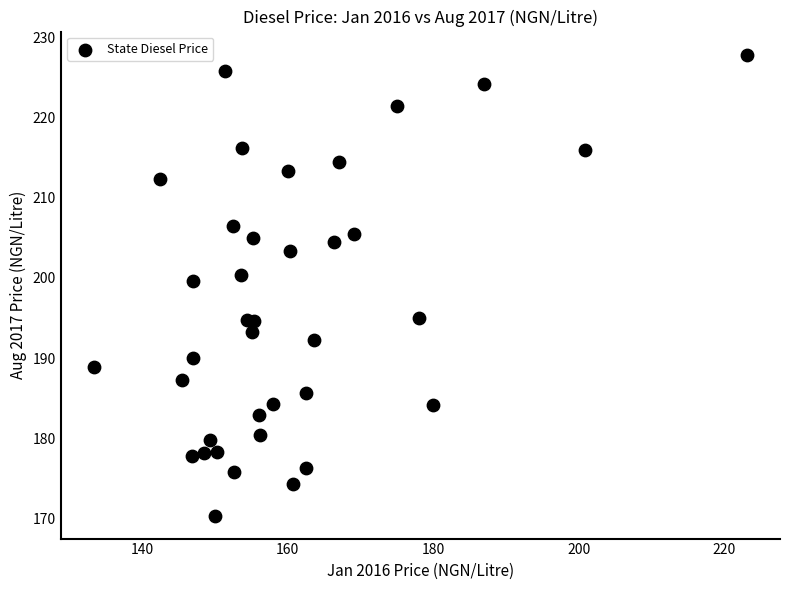

What Y value in the scatter plot is closest to 199?

199.7